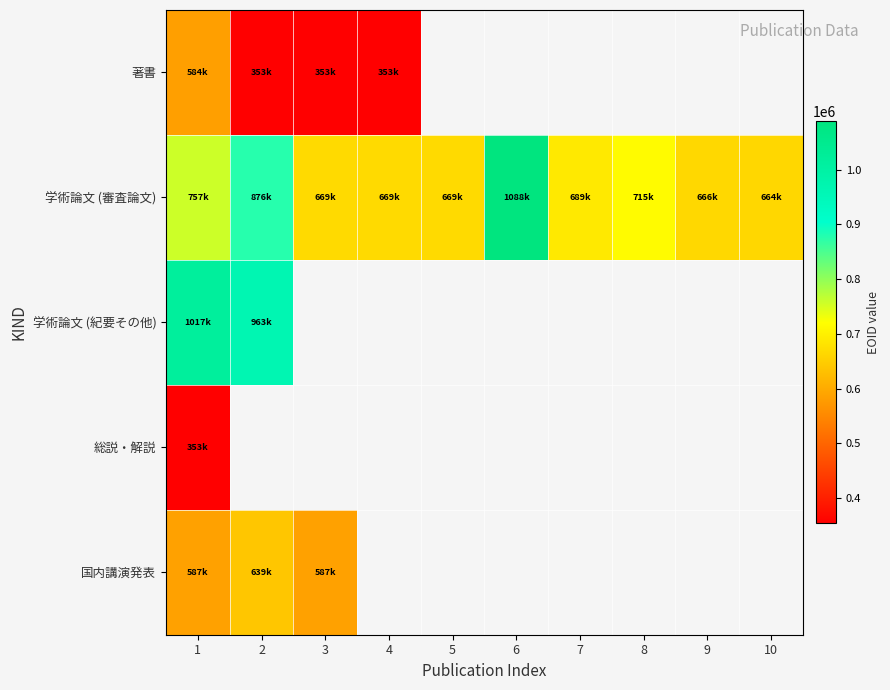

What is the spread (max minus min) of values at 2?

610075.0